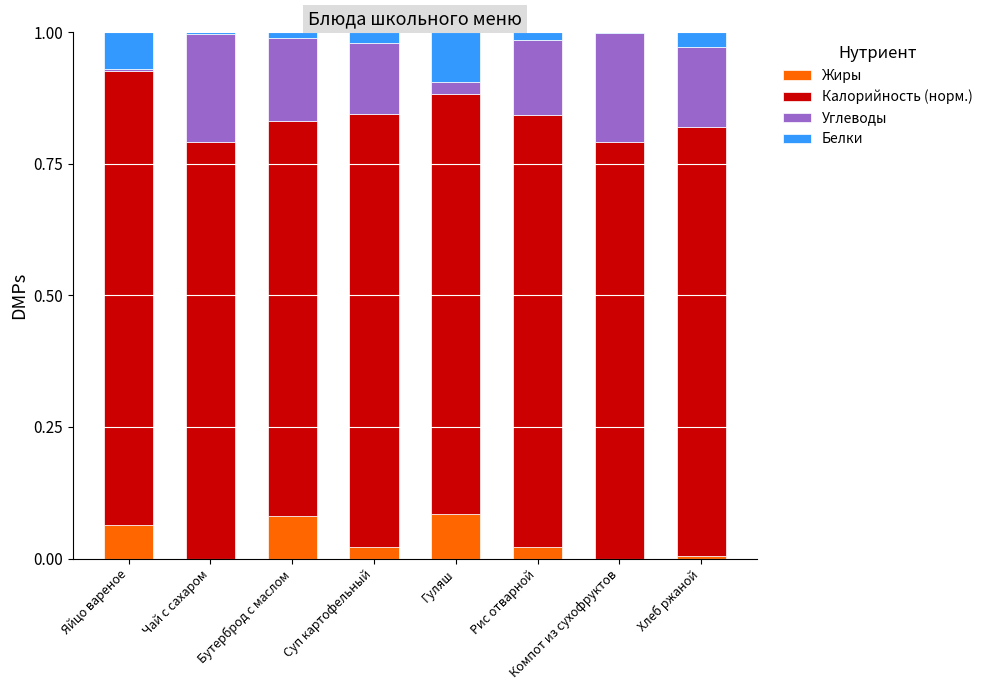

What is the label of the 7th bar from the left?

Компот из сухофруктов